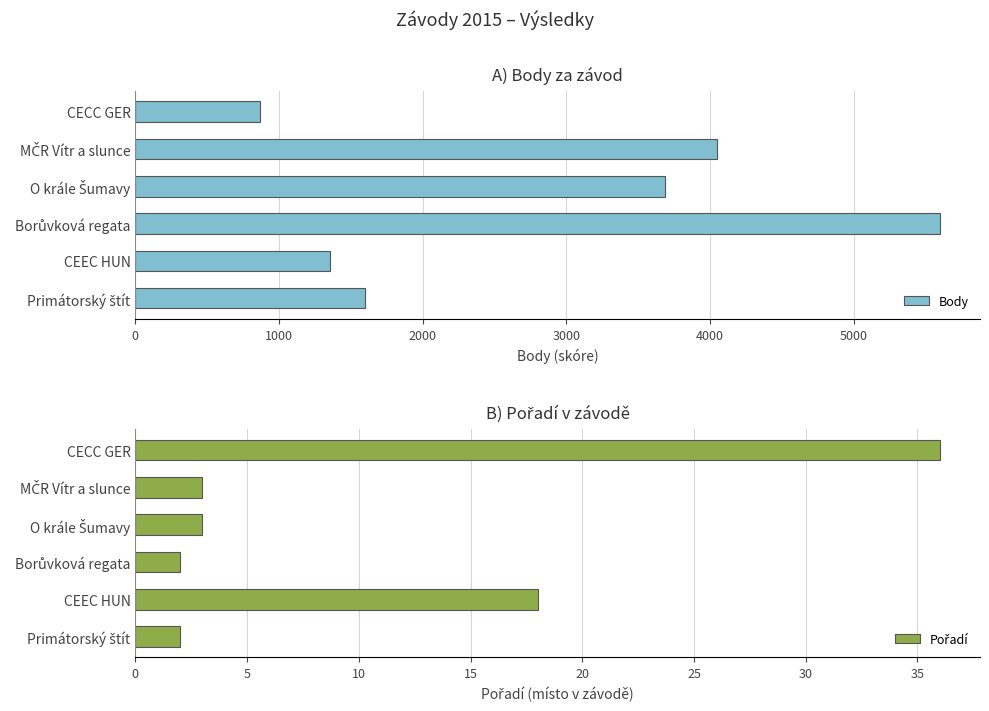

What is the difference between the maximum and minimum values in the Body series?

4729